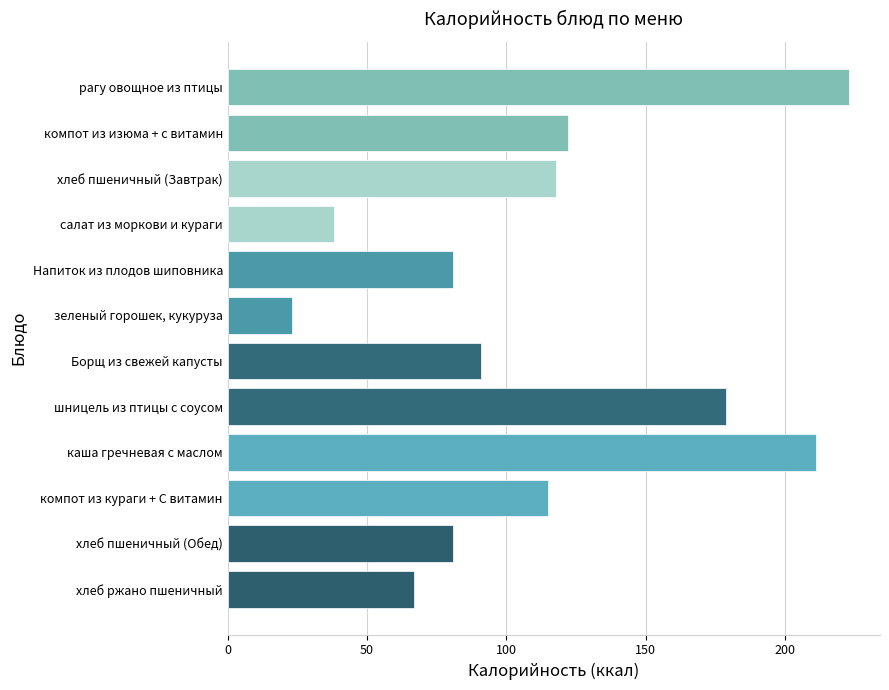

True or false: the data shows 38 at салат из моркови и кураги.

True